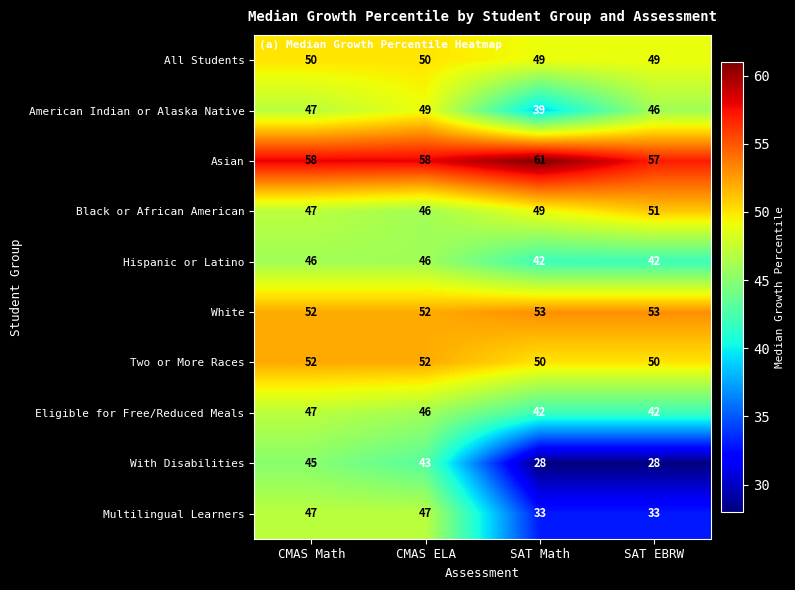

What is the difference between the maximum and minimum values in the Hispanic or Latino series?

4